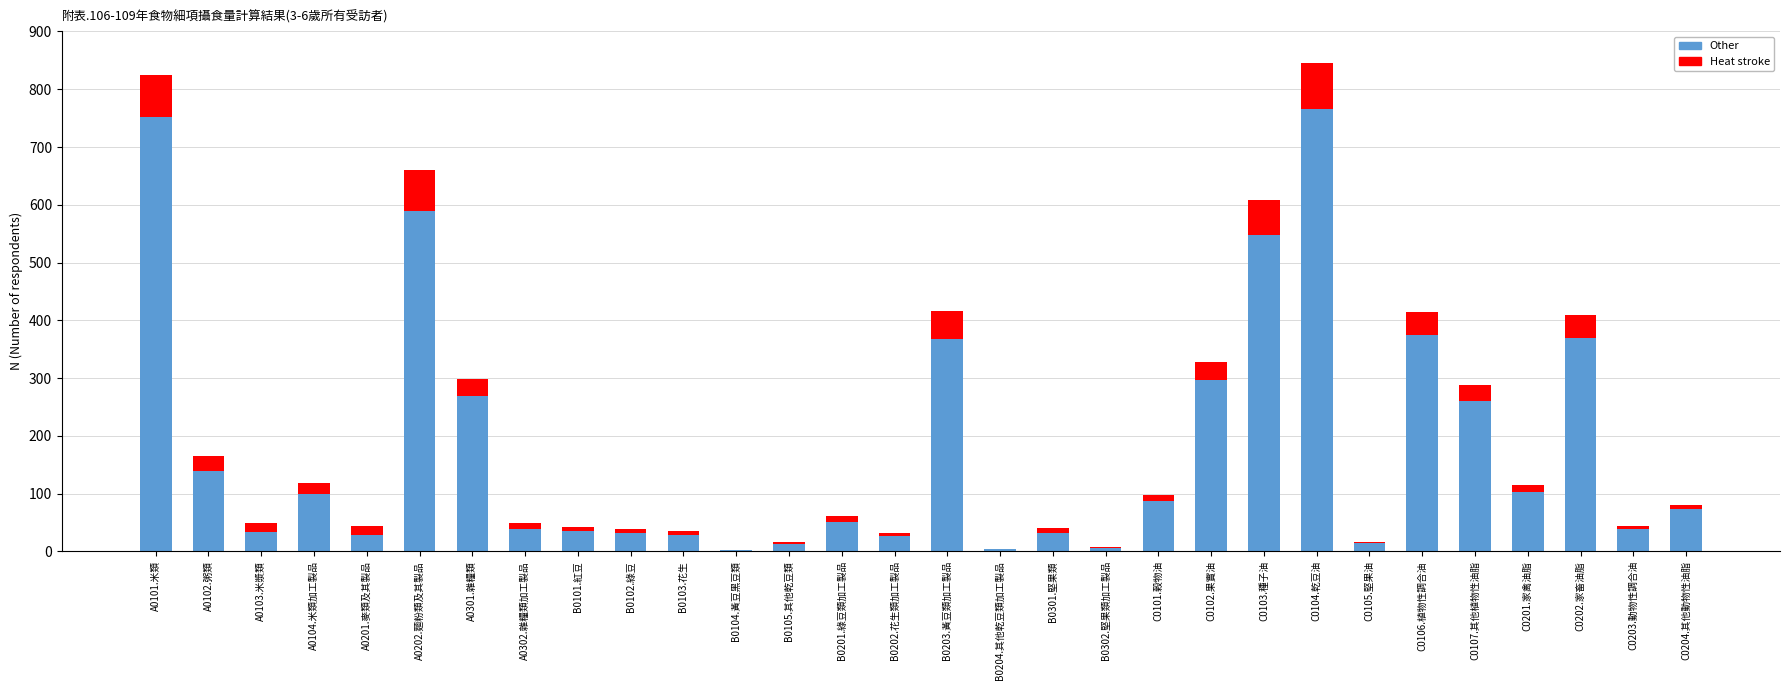

What is the sum of all Other values?

5478